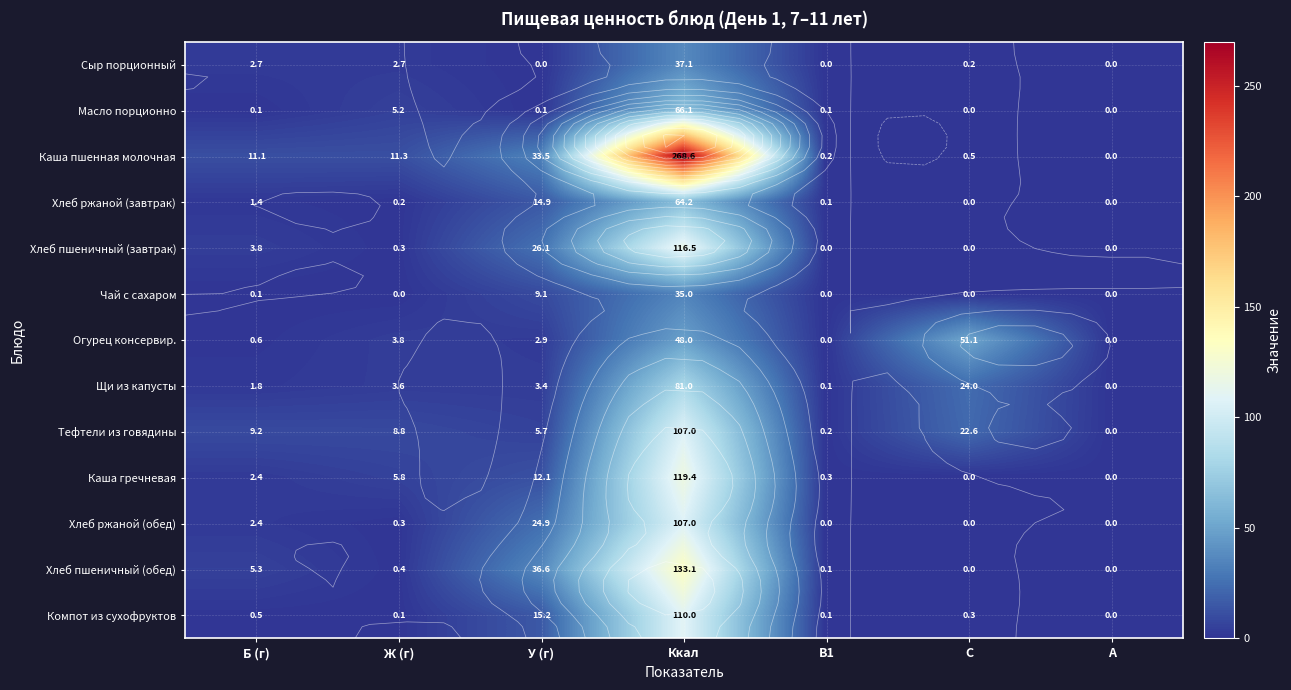

Which series changed the most between Ккал and B1?

Каша пшенная молочная